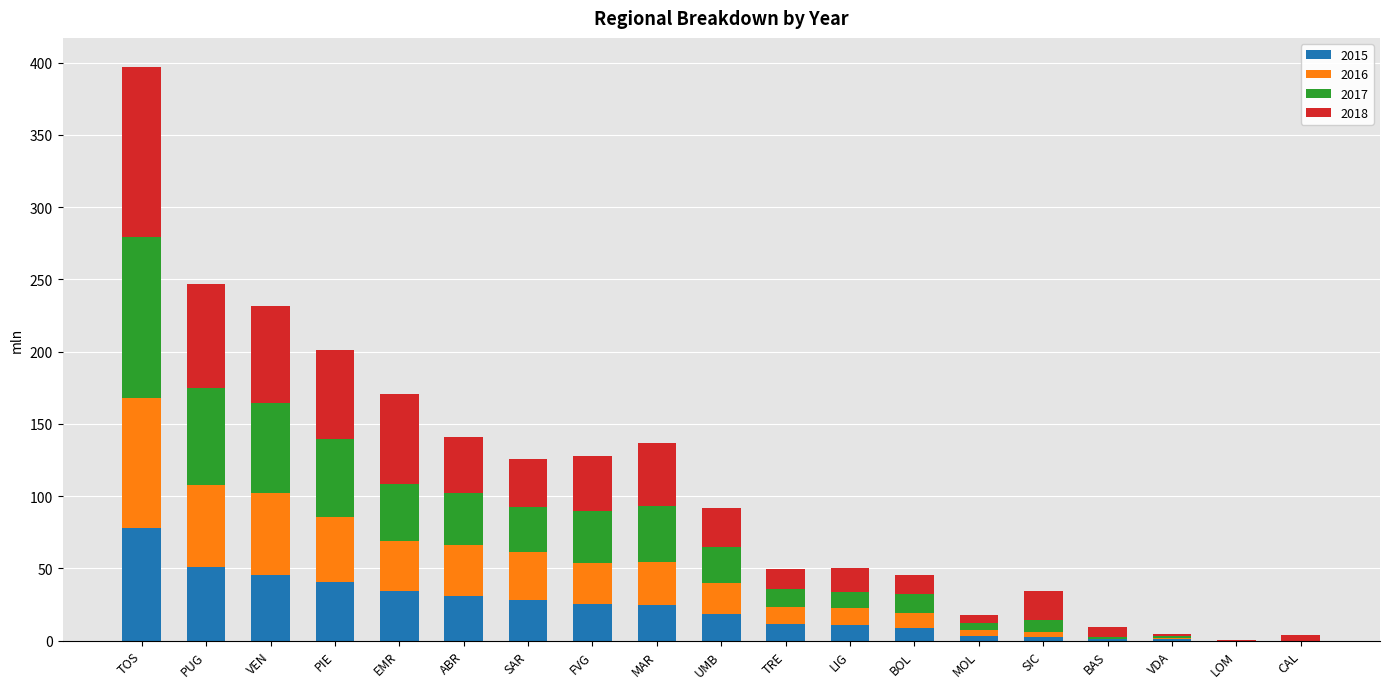

At which category is the sum across all series the highest?

TOS